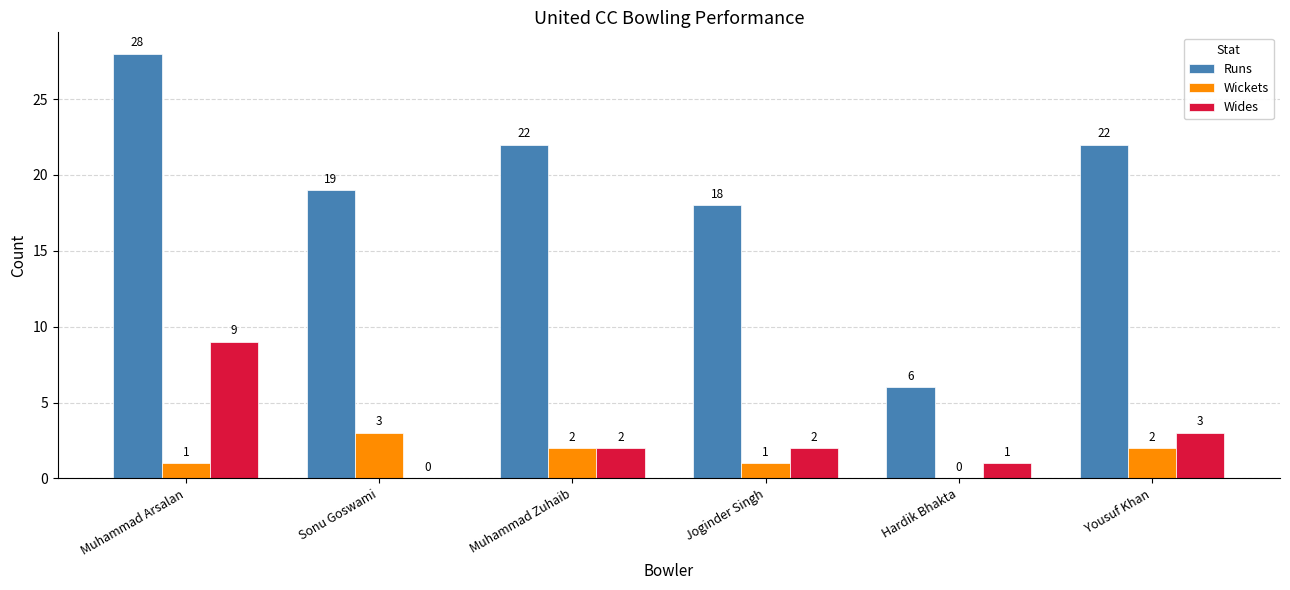

The value of Runs at Muhammad Arsalan is 42. True or false?

False